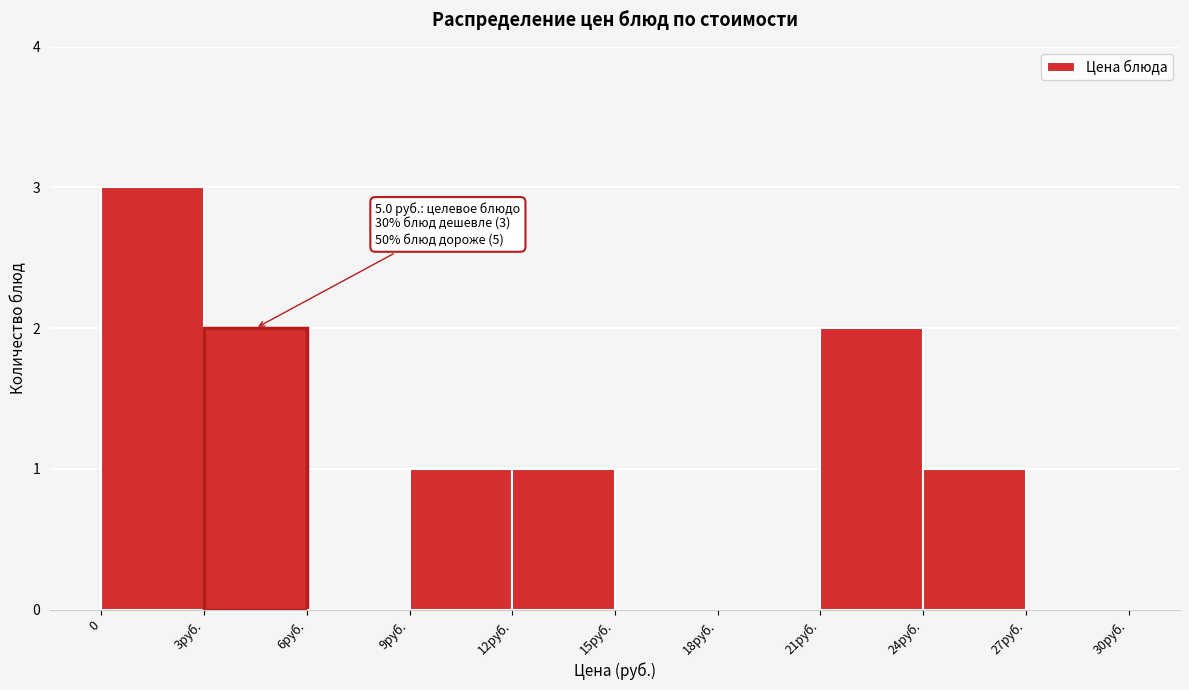

Reading left to right, list all the values displayed in this chart.

0=3	3руб.=2	6руб.=0	9руб.=1	12руб.=1	15руб.=0	18руб.=0	21руб.=2	24руб.=1	27руб.=0